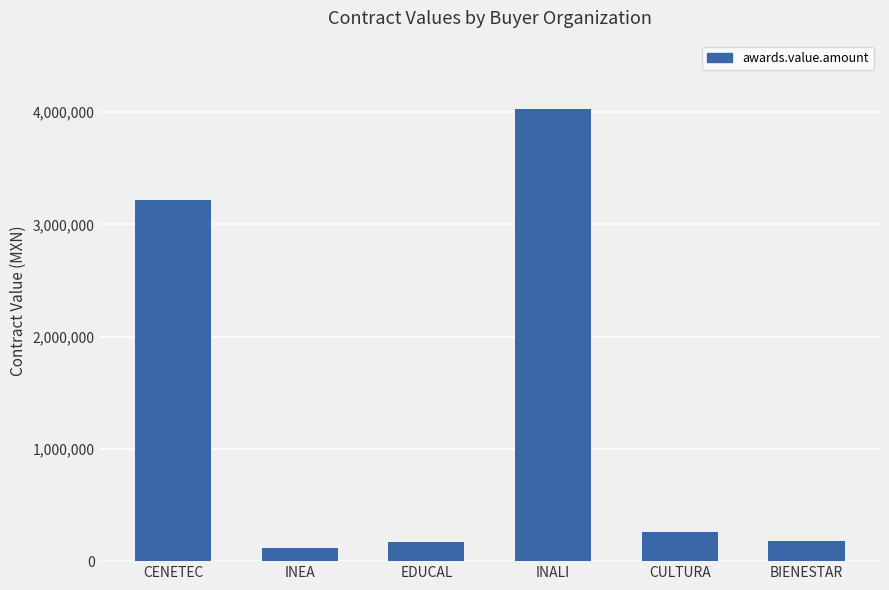

True or false: the data shows 2344672.3 at INALI.

False